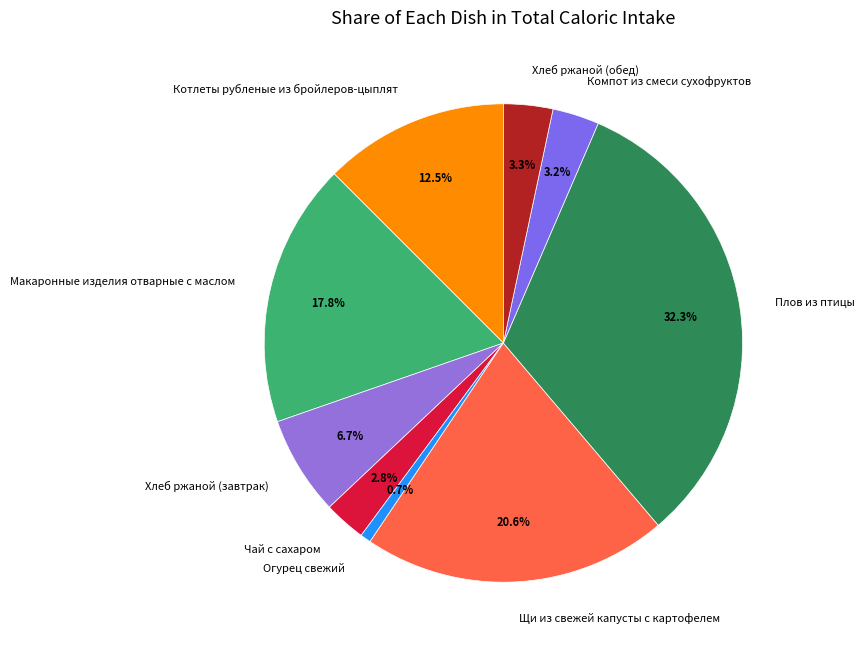

To the nearest percent, what is the combined percentage of Хлеб ржаной (завтрак) and Плов из птицы?

39%